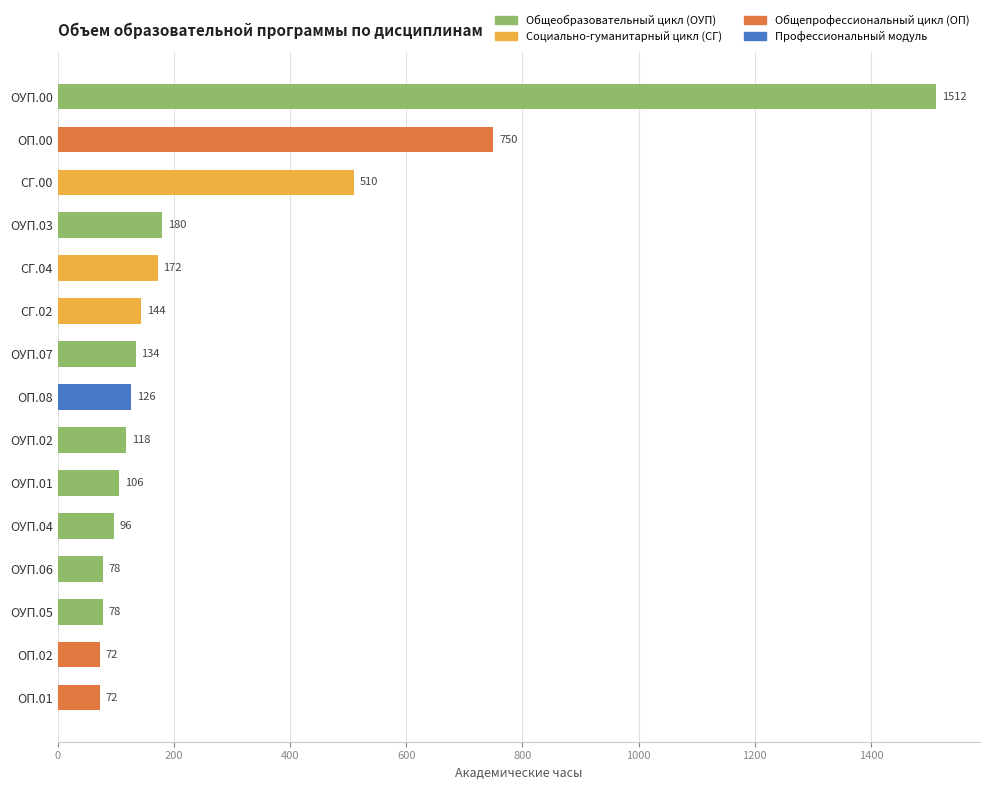

Which has a higher value, ОП.01 or ОП.00?

ОП.00